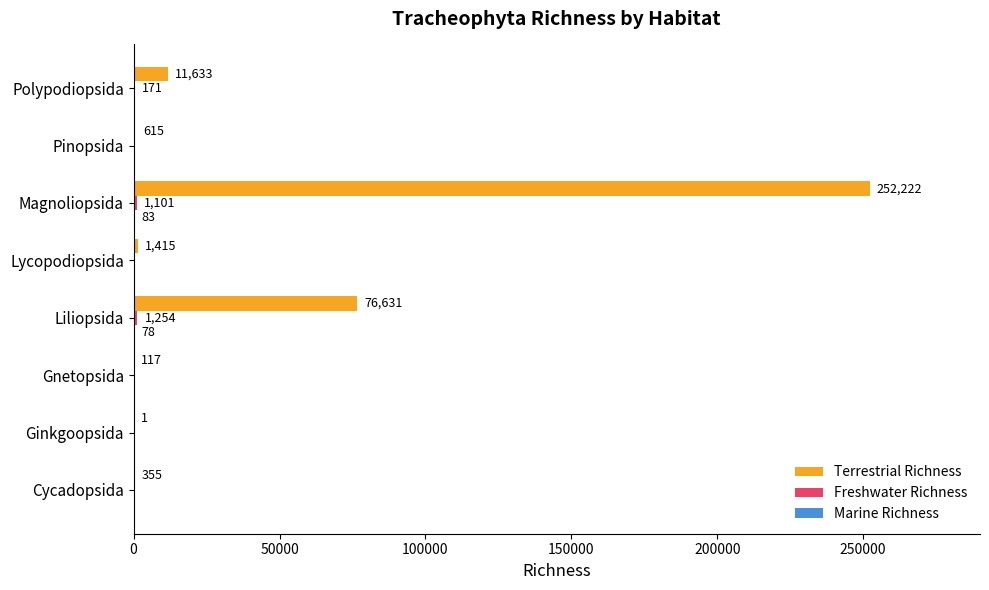

Is it true that Terrestrial Richness equals 355 at Cycadopsida?

True